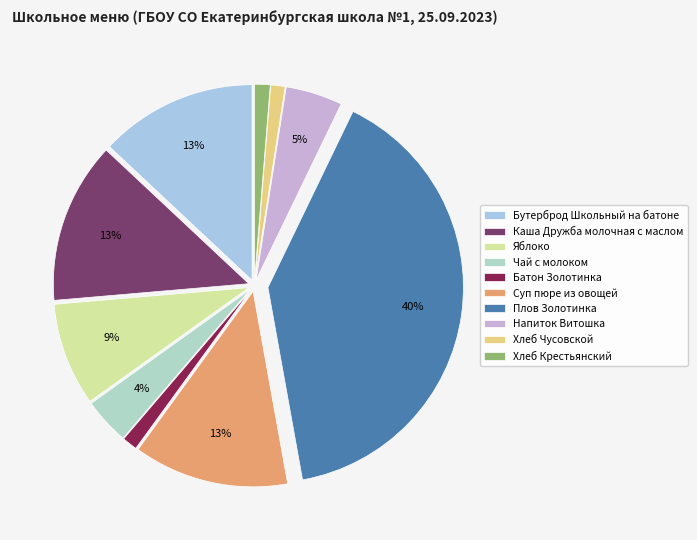

Which slice is the smallest?

Хлеб Чусовской